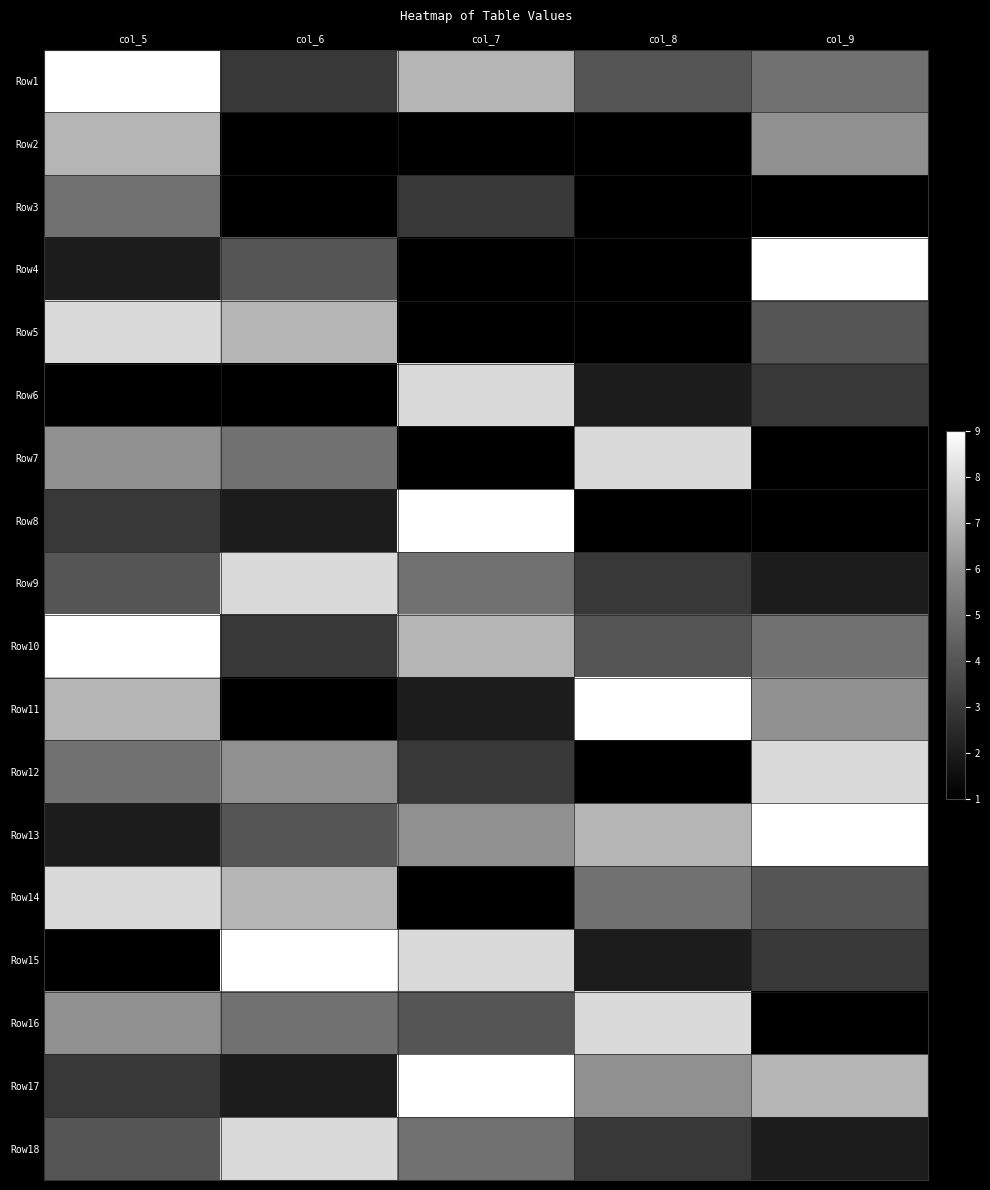

List the series in order of their peak value, lowest first.

Row3, Row2, Row5, Row6, Row7, Row9, Row12, Row14, Row16, Row18, Row1, Row4, Row8, Row10, Row11, Row13, Row15, Row17